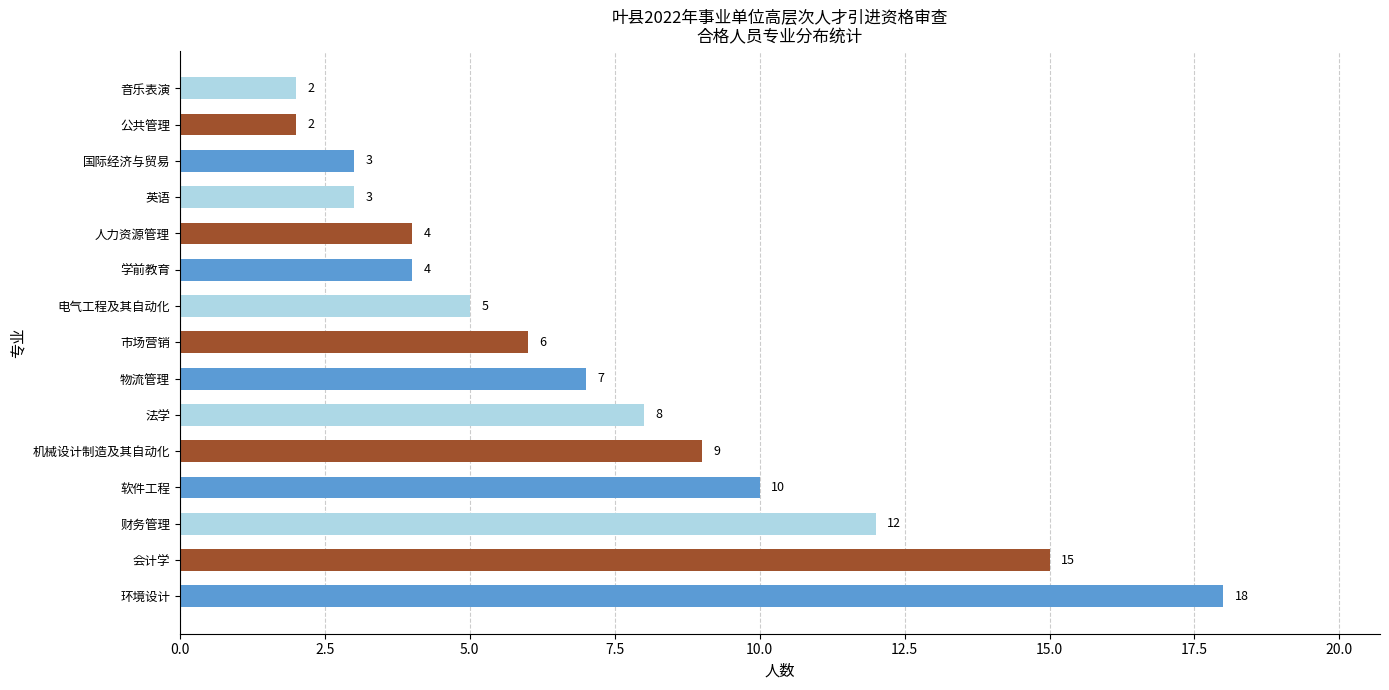

What is the maximum value shown in the chart?

18